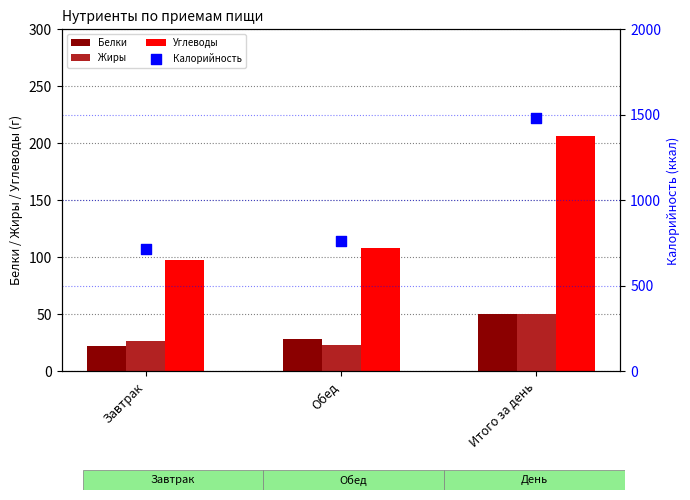

What is the total value across all series at Завтрак?

864.3